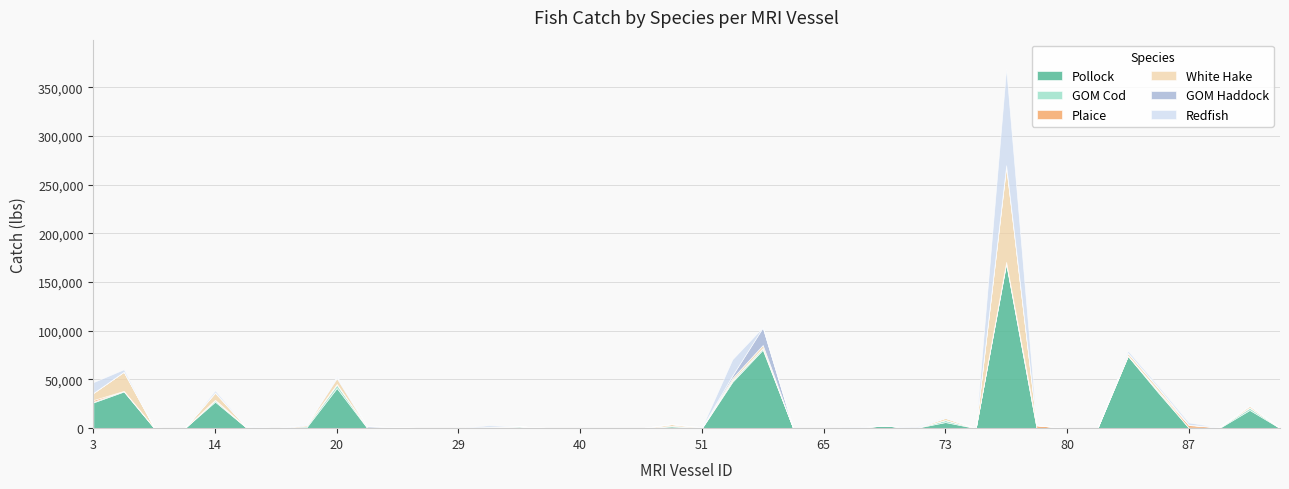

Between 3 and 68, which is larger?

3